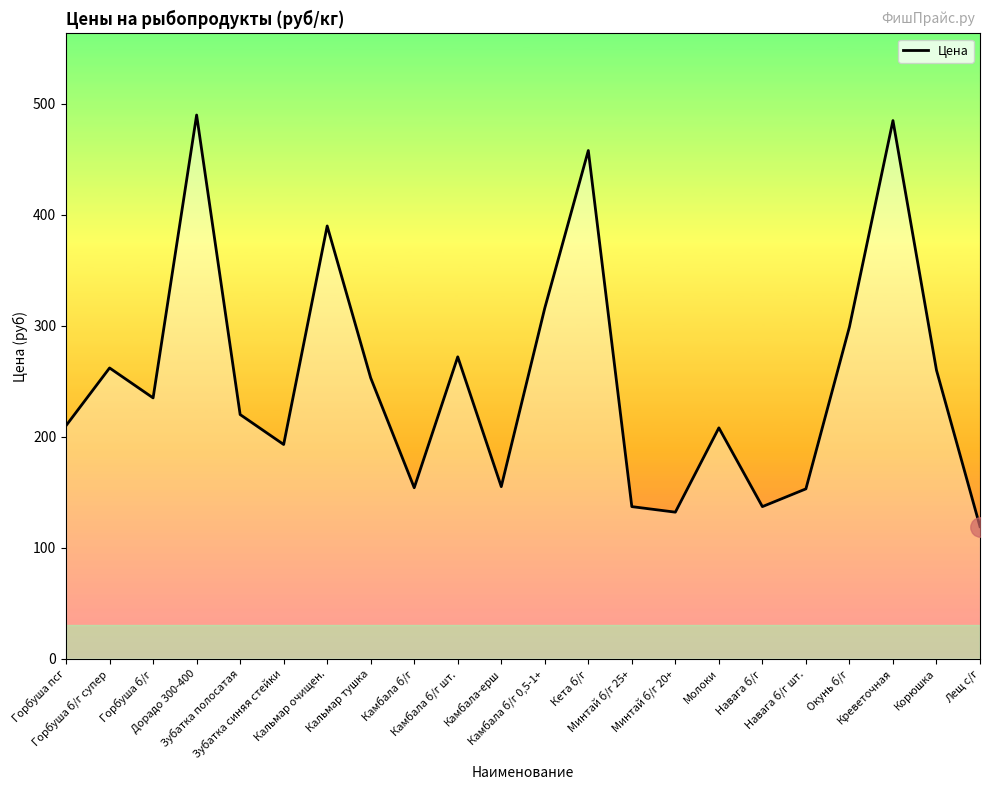

What is the maximum value shown in the chart?

490